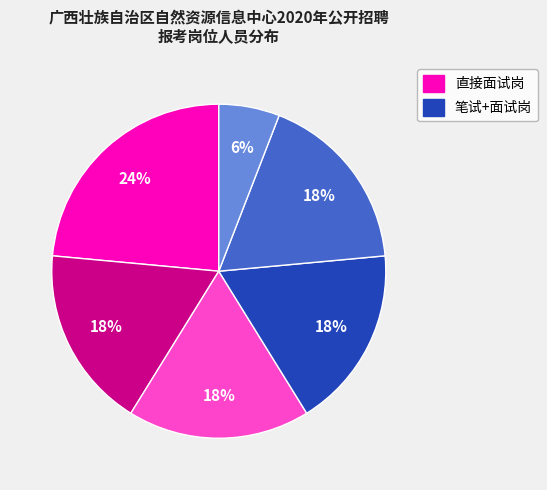

To the nearest percent, what is the average slice percentage?

17%